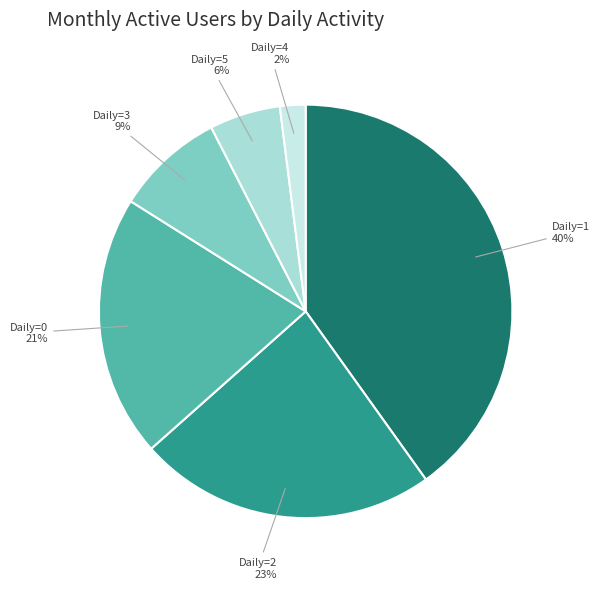

Which category has the biggest portion of the pie?

1